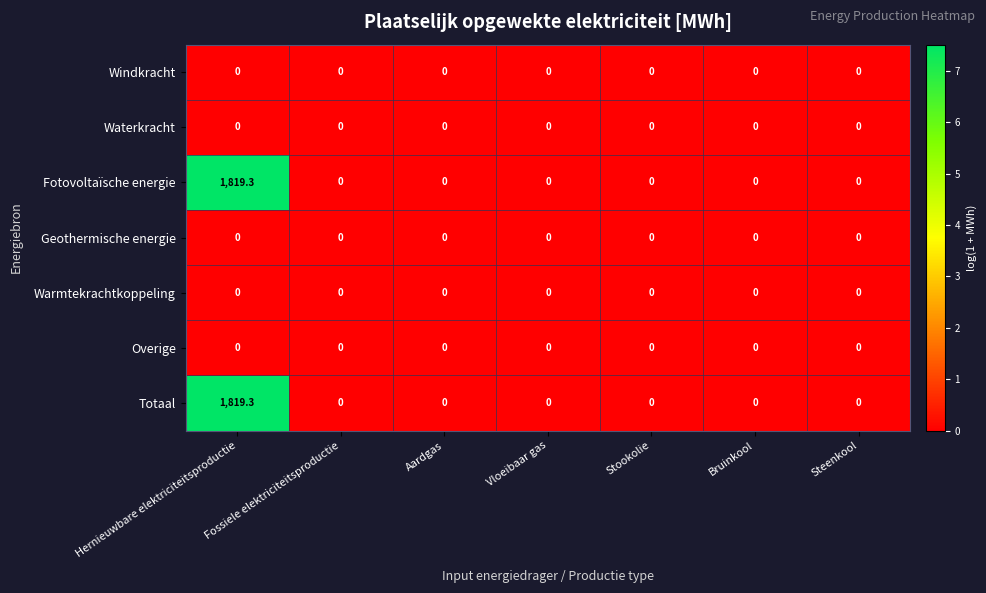

At which category is the sum across all series the highest?

Hernieuwbare elektriciteitsproductie